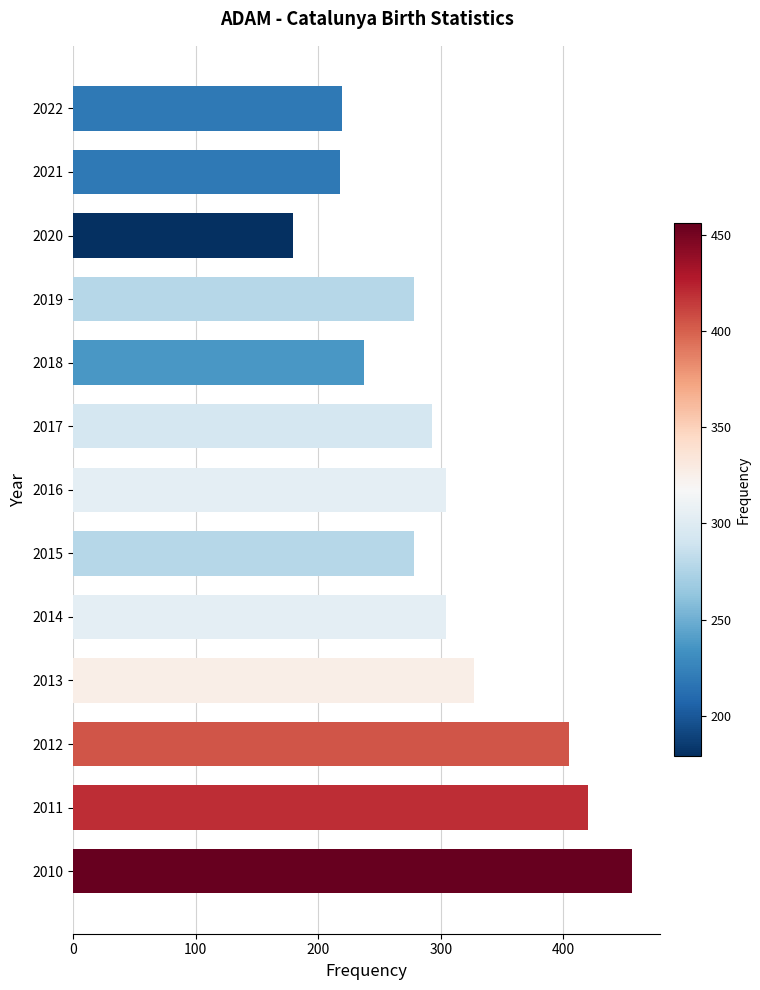

What is the change in value from 2022 to 2014?

+85